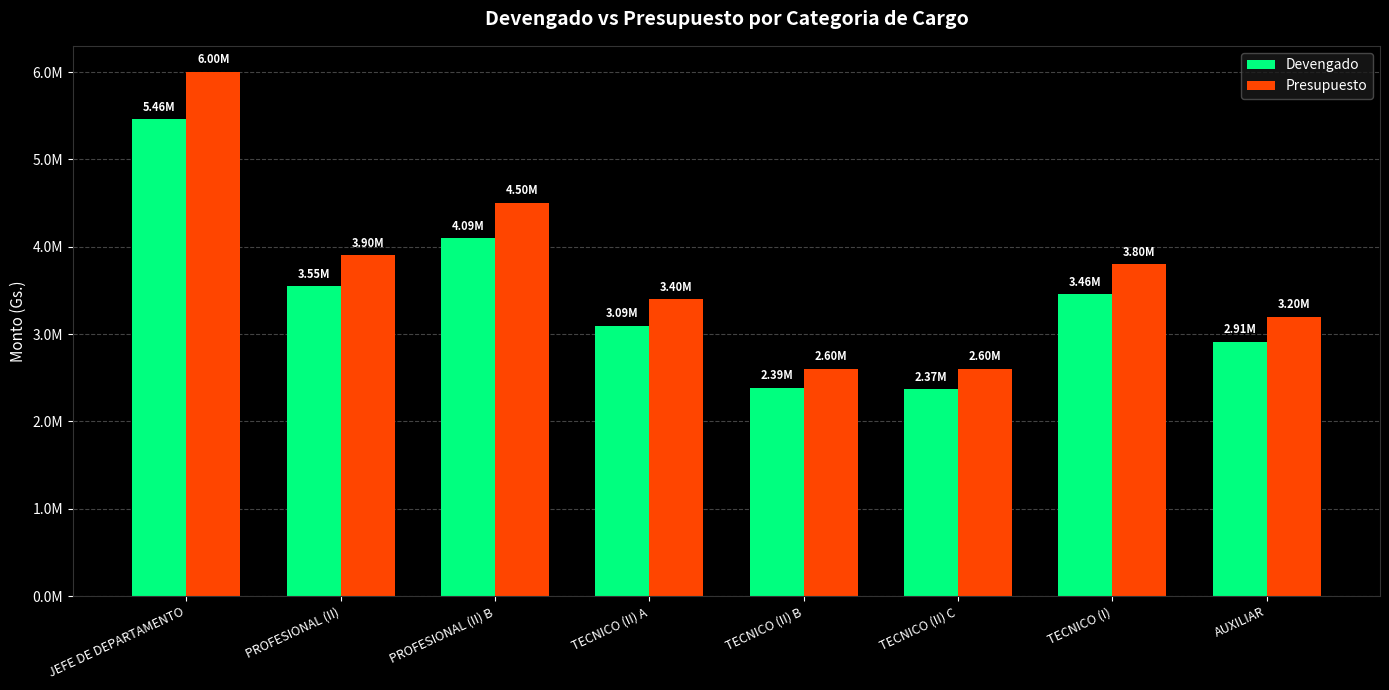

What is the label of the 6th bar from the left?

TECNICO (II) C